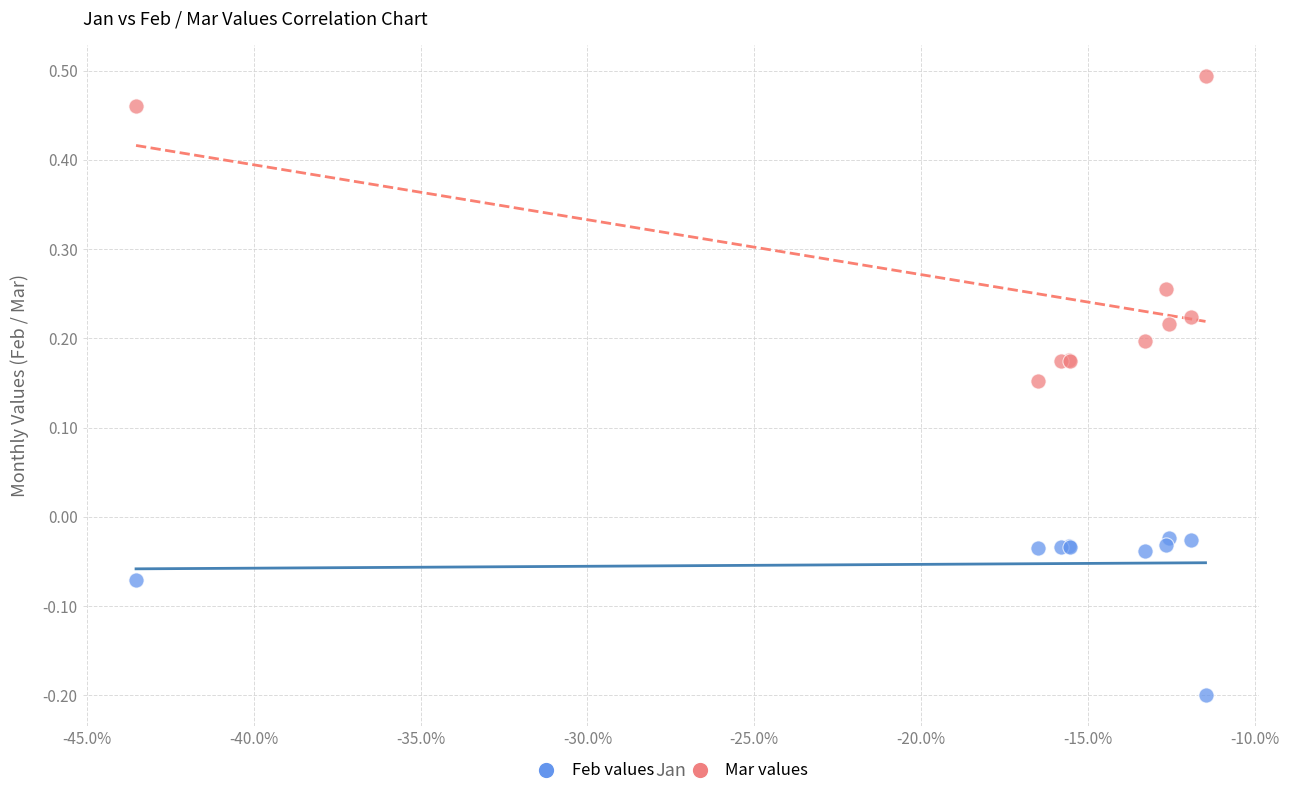

Which series reaches the maximum Y coordinate?

Mar values